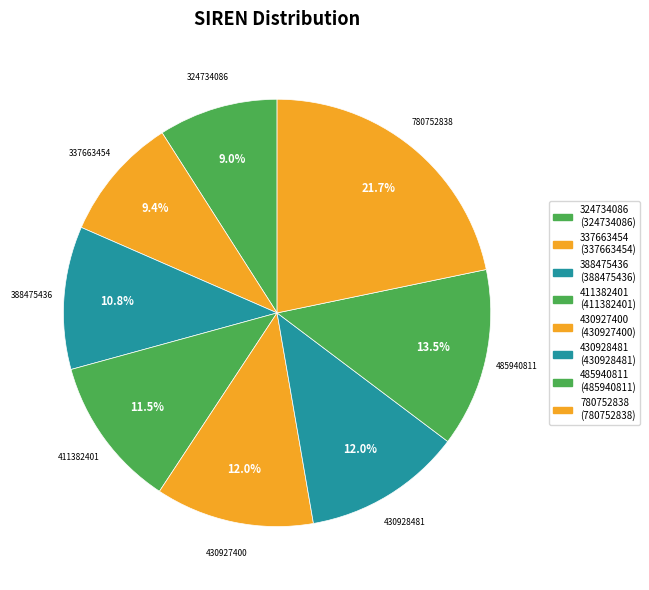

Count the number of slices in the pie.

8